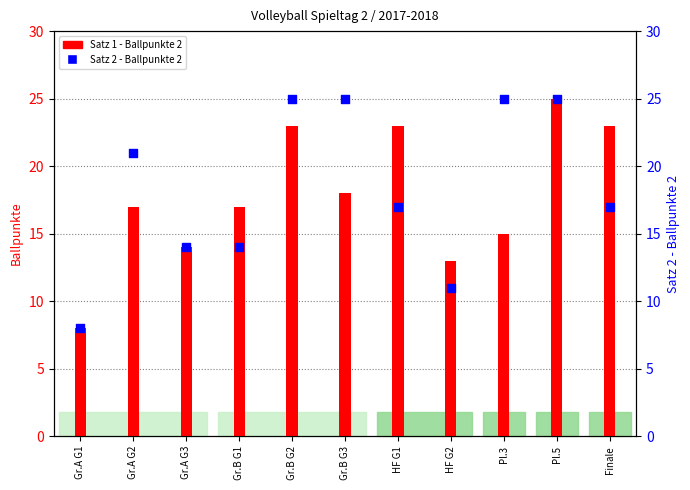

Which series contains the highest Y value?

Satz 1 - Ballpunkte 2